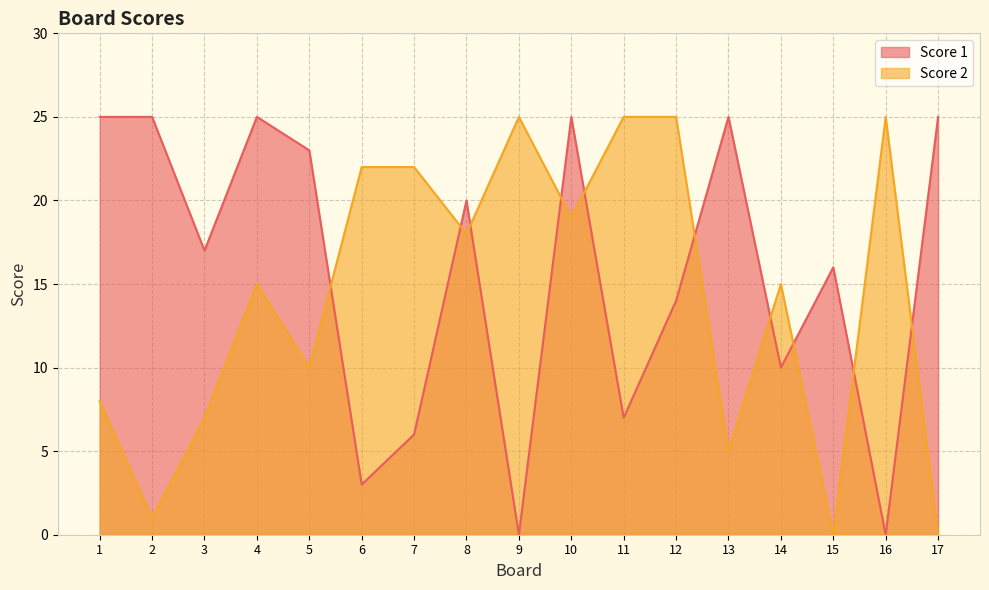

In Score 2, how many points are lower than both neighbors (excluding endpoints)?

6